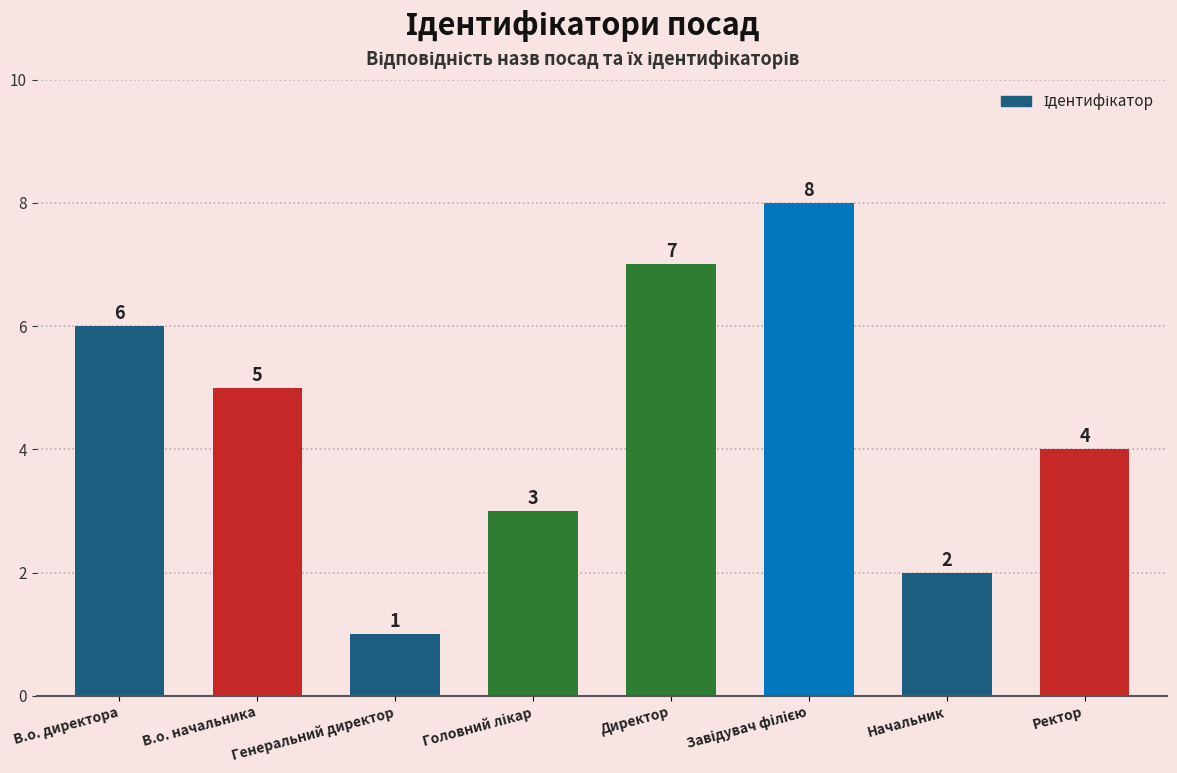

Are the bars horizontal?

No